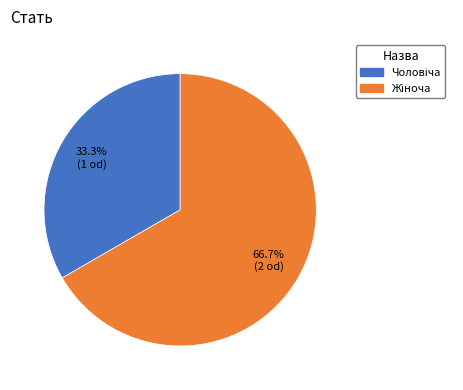

Does any single category account for the majority?

Yes